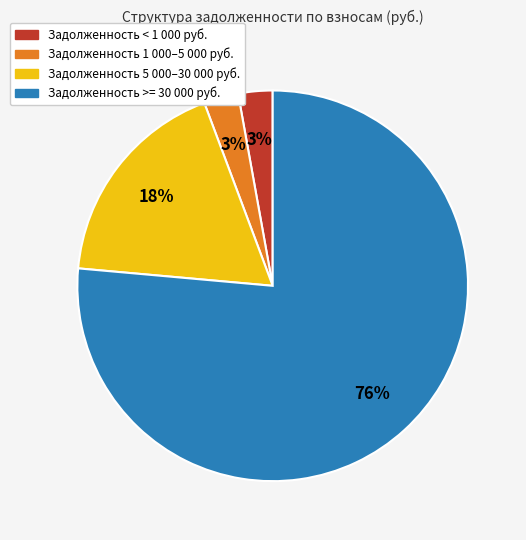

To the nearest percent, what is the average slice percentage?

25%